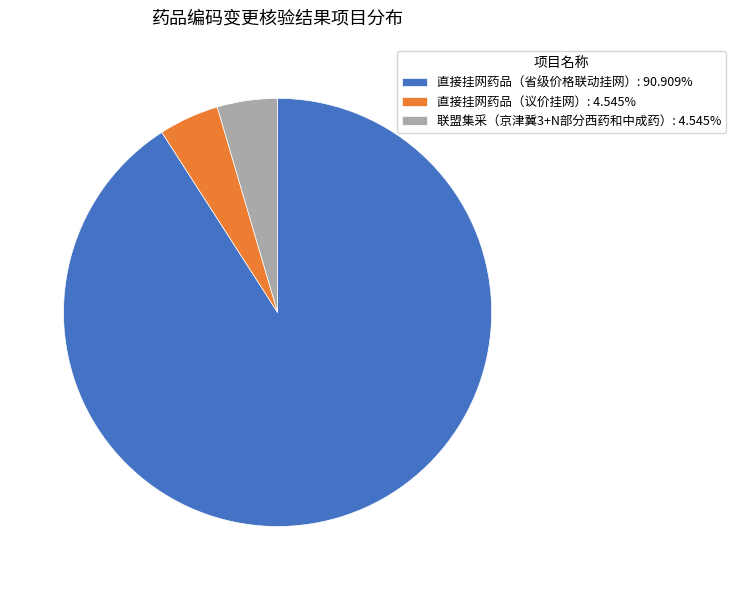

How many segments does this pie chart have?

3